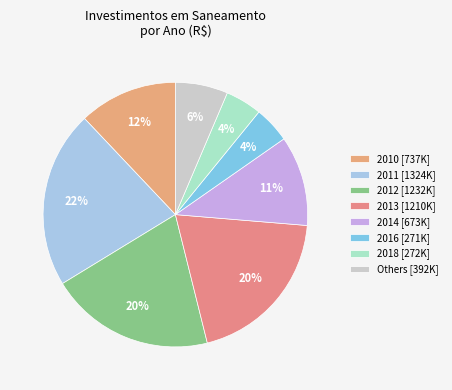

How many slices are in this pie chart?

8